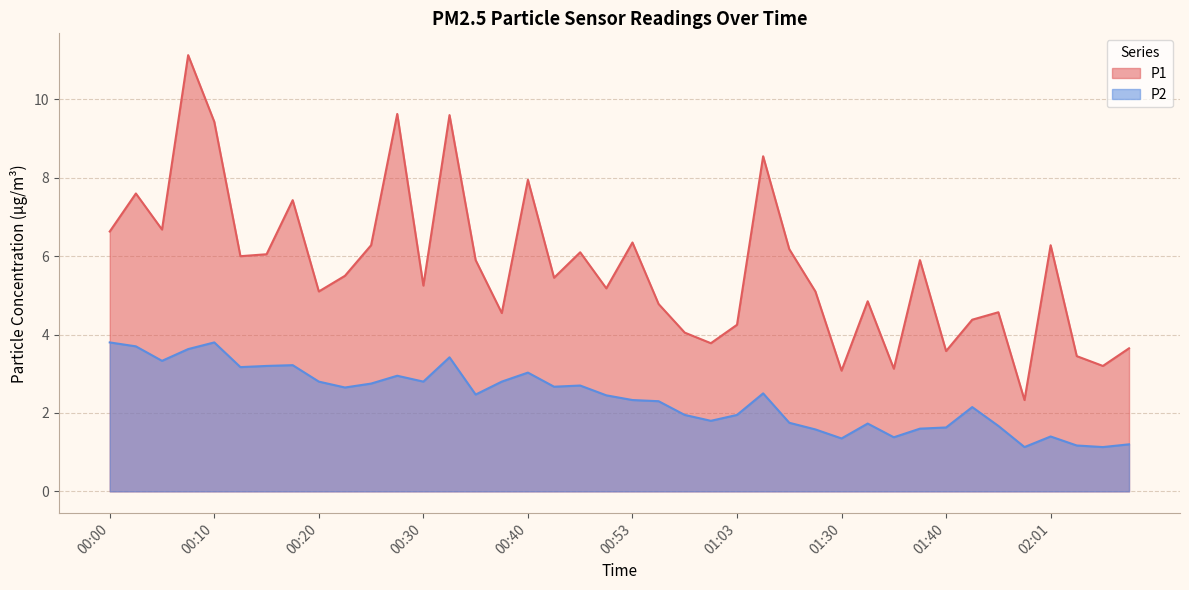

What is the difference between the second highest and minimum values in the P2 series?

2.7